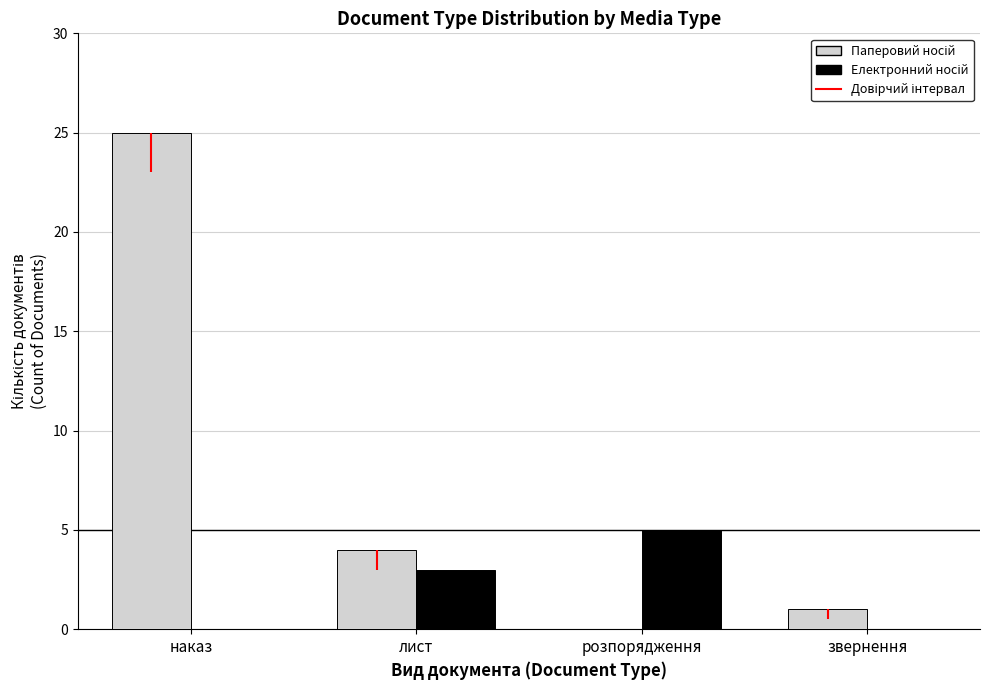

What is the greatest value displayed?

25